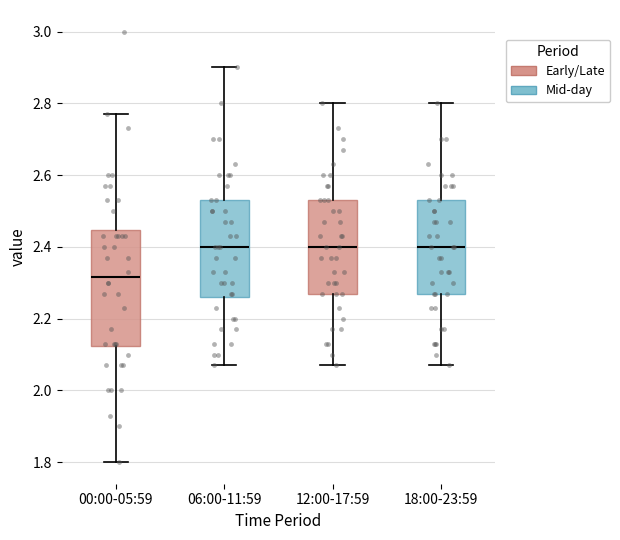

Where does the lower whisker of the box for 00:00-05:59 end on the y-axis? The values are not printed on the chart, so give them approximately, as read against the axis.

1.80